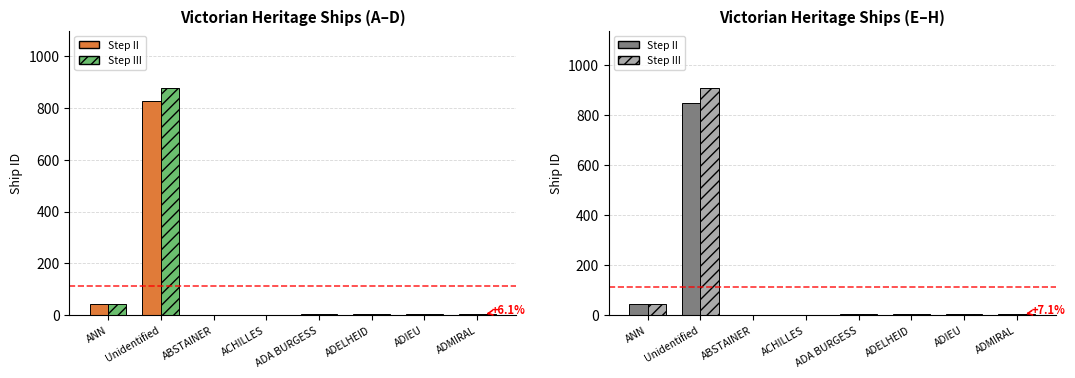

Does the chart contain stacked bars?

No